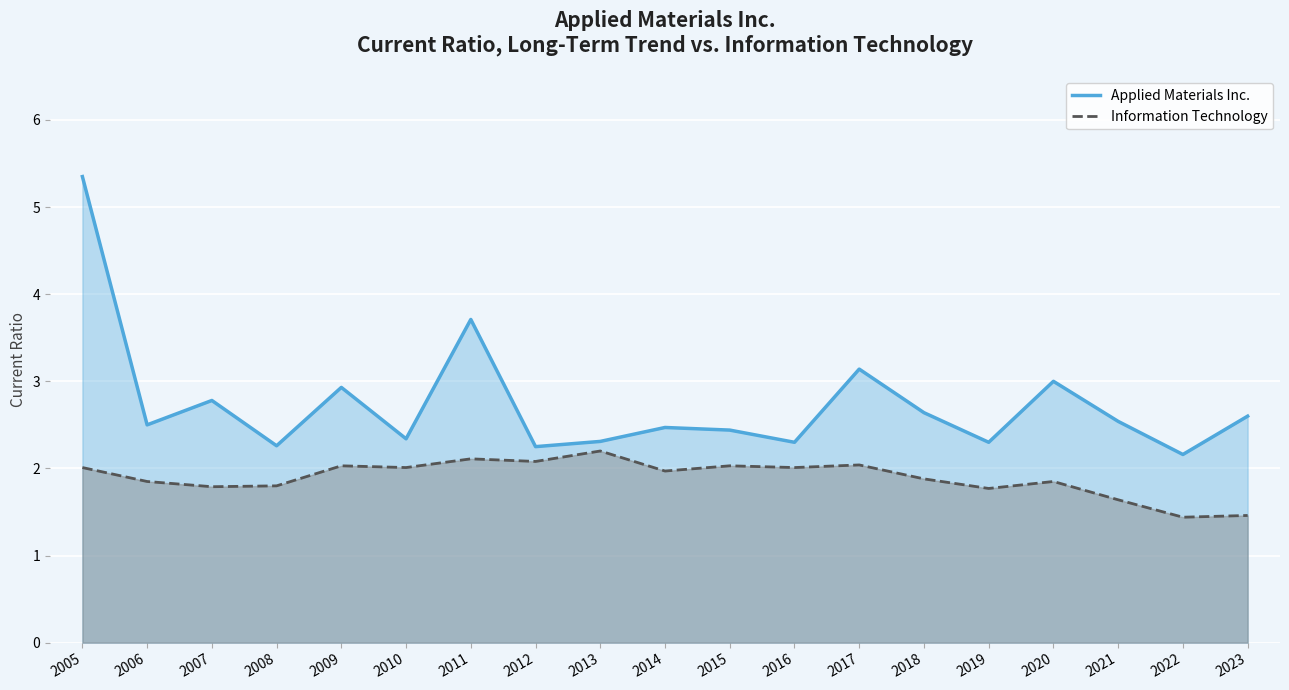

What is the value of the Information Technology point at the 8th from the left?

2.1